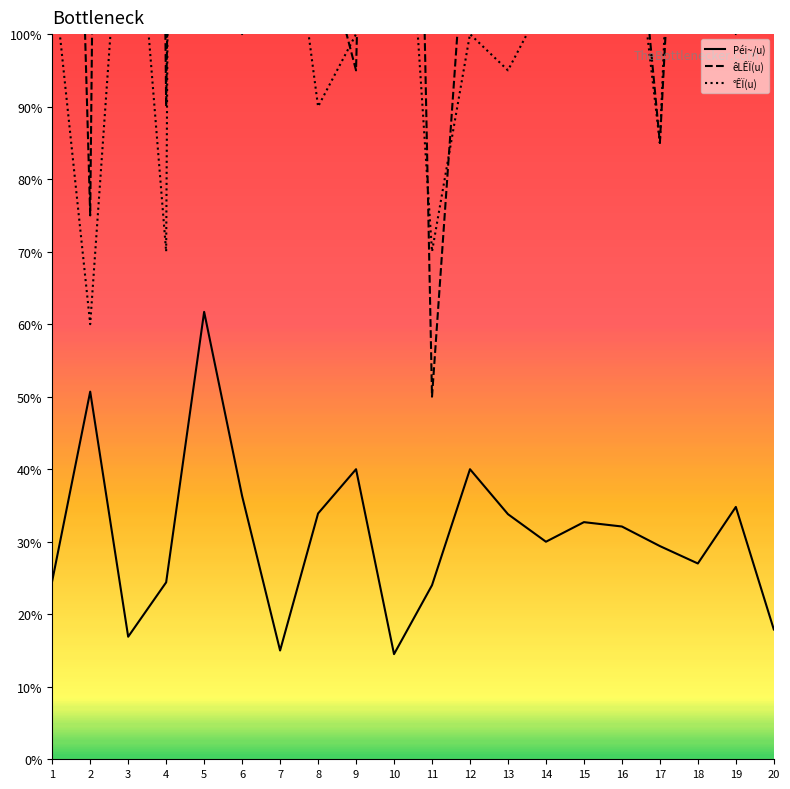

True or false: Péi~/u) has more than 1 points higher than both neighbors.

True